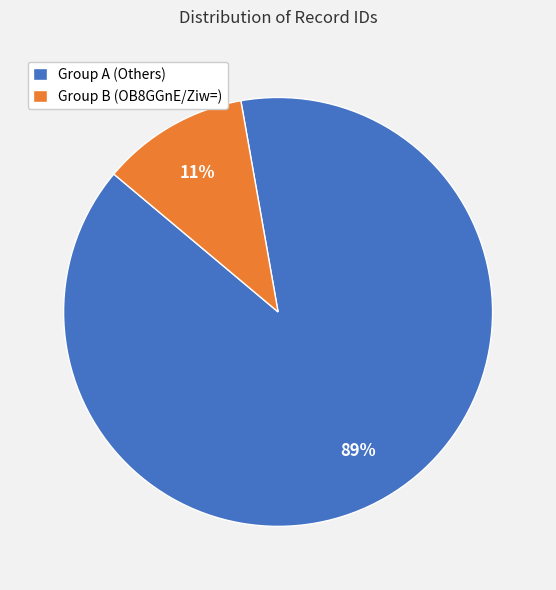

Rank the categories by value from highest to lowest.

Group A (Others), Group B (OB8GGnE/Ziw=)